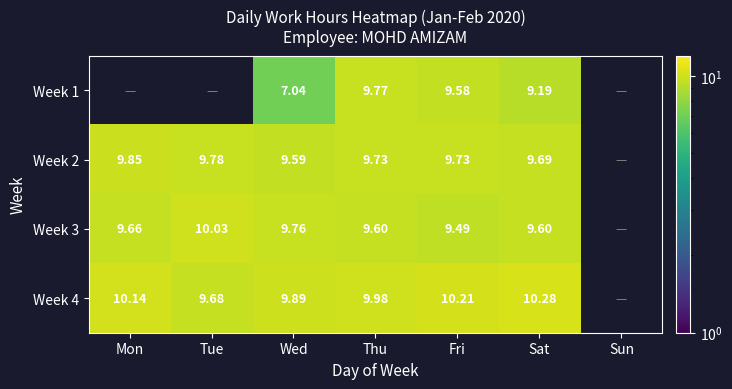

Is the value of Week 4 at Sat greater than the value of Week 3 at Tue?

Yes